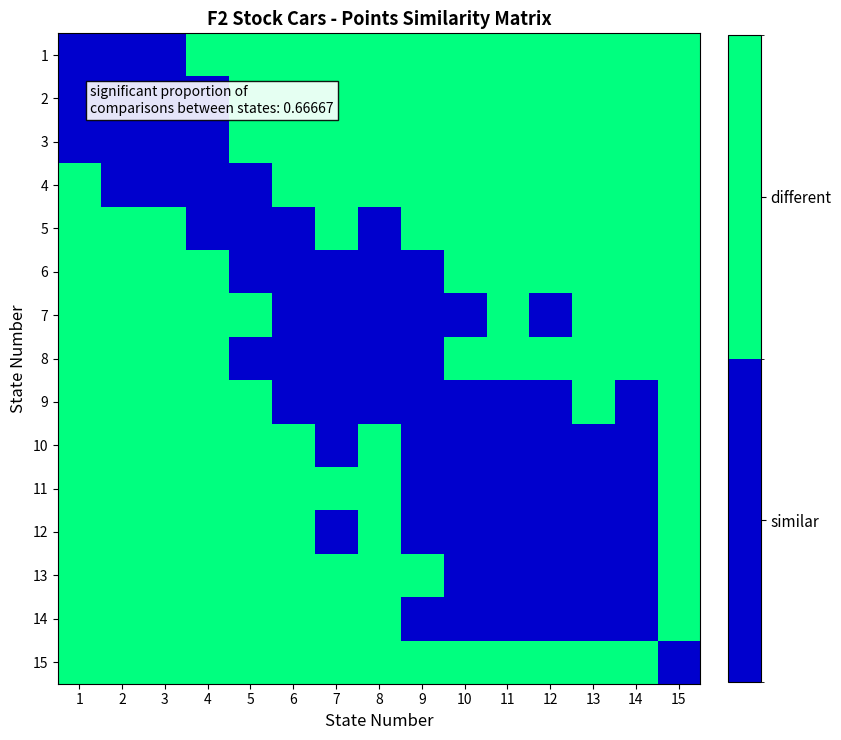

Reading left to right, what are all the values shown in this chart?

1: 1=0	2=0	3=0	4=1	5=1	6=1	7=1	8=1	9=1	10=1	11=1	12=1	13=1	14=1	15=1
2: 1=0	2=0	3=0	4=0	5=1	6=1	7=1	8=1	9=1	10=1	11=1	12=1	13=1	14=1	15=1
3: 1=0	2=0	3=0	4=0	5=1	6=1	7=1	8=1	9=1	10=1	11=1	12=1	13=1	14=1	15=1
4: 1=1	2=0	3=0	4=0	5=0	6=1	7=1	8=1	9=1	10=1	11=1	12=1	13=1	14=1	15=1
5: 1=1	2=1	3=1	4=0	5=0	6=0	7=1	8=0	9=1	10=1	11=1	12=1	13=1	14=1	15=1
6: 1=1	2=1	3=1	4=1	5=0	6=0	7=0	8=0	9=0	10=1	11=1	12=1	13=1	14=1	15=1
7: 1=1	2=1	3=1	4=1	5=1	6=0	7=0	8=0	9=0	10=0	11=1	12=0	13=1	14=1	15=1
8: 1=1	2=1	3=1	4=1	5=0	6=0	7=0	8=0	9=0	10=1	11=1	12=1	13=1	14=1	15=1
9: 1=1	2=1	3=1	4=1	5=1	6=0	7=0	8=0	9=0	10=0	11=0	12=0	13=1	14=0	15=1
10: 1=1	2=1	3=1	4=1	5=1	6=1	7=0	8=1	9=0	10=0	11=0	12=0	13=0	14=0	15=1
11: 1=1	2=1	3=1	4=1	5=1	6=1	7=1	8=1	9=0	10=0	11=0	12=0	13=0	14=0	15=1
12: 1=1	2=1	3=1	4=1	5=1	6=1	7=0	8=1	9=0	10=0	11=0	12=0	13=0	14=0	15=1
13: 1=1	2=1	3=1	4=1	5=1	6=1	7=1	8=1	9=1	10=0	11=0	12=0	13=0	14=0	15=1
14: 1=1	2=1	3=1	4=1	5=1	6=1	7=1	8=1	9=0	10=0	11=0	12=0	13=0	14=0	15=1
15: 1=1	2=1	3=1	4=1	5=1	6=1	7=1	8=1	9=1	10=1	11=1	12=1	13=1	14=1	15=0